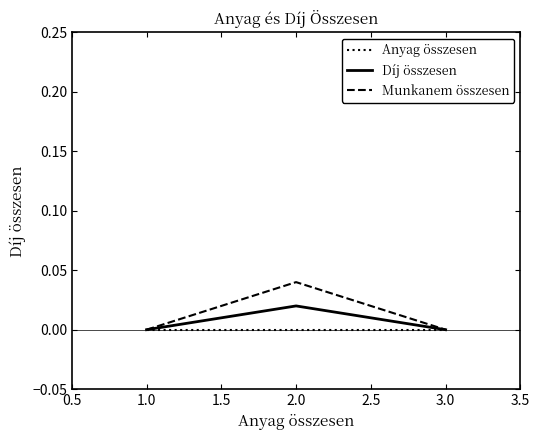

Rank the series by their average value, from highest to lowest.

Munkanem összesen, Díj összesen, Anyag összesen